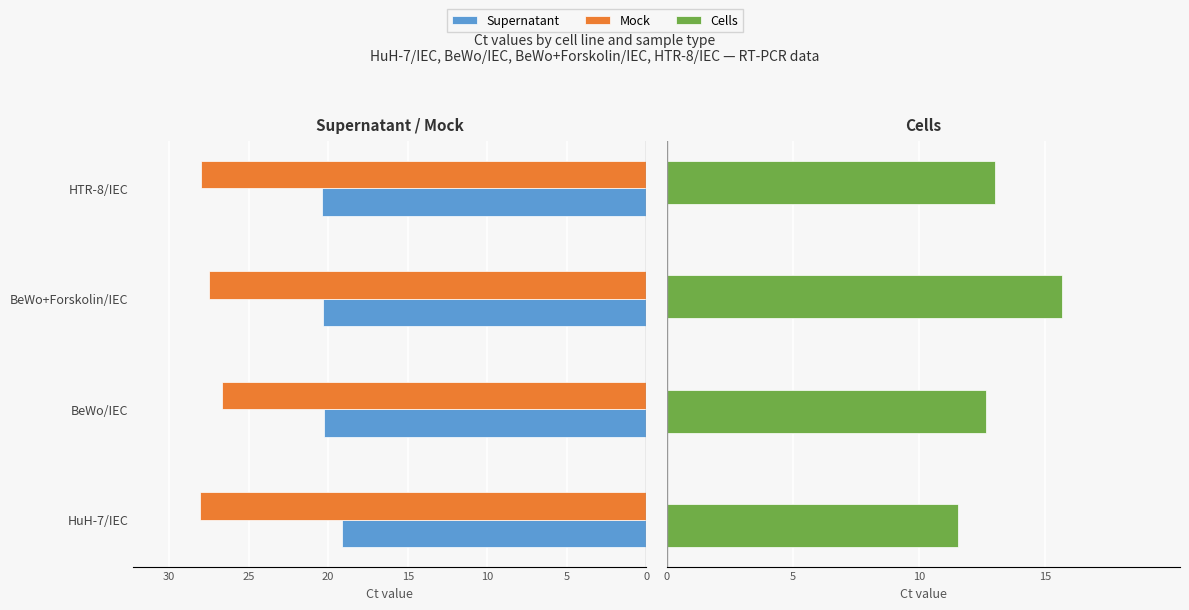

What is the sum of all Cells values?

52.8